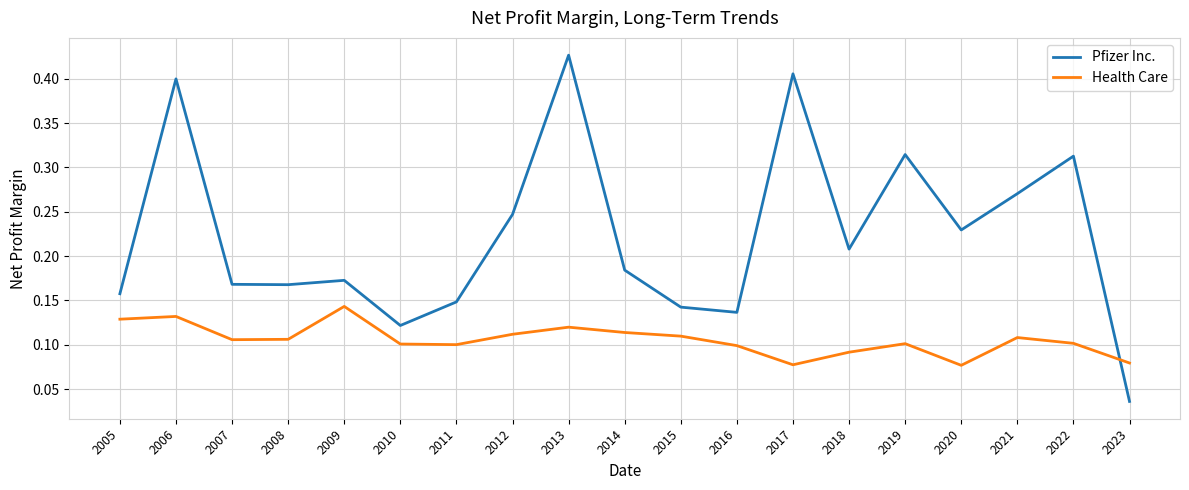

Where do Health Care and Pfizer Inc. first cross each other?

2022 and 2023